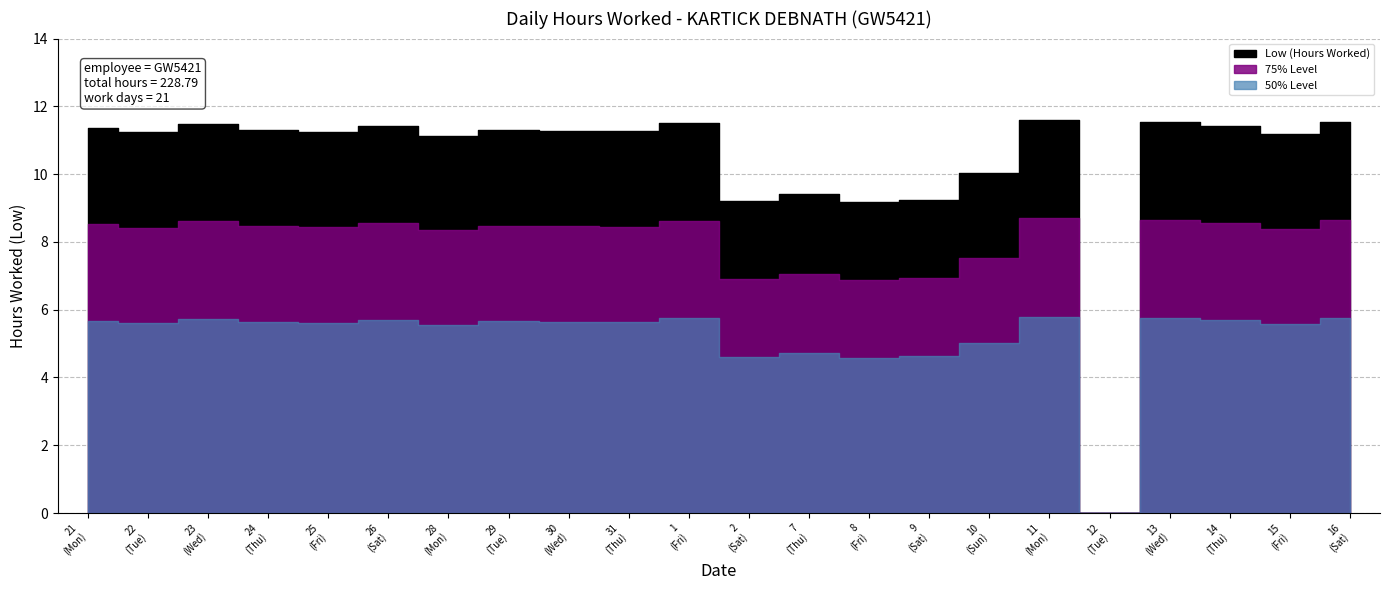

Between 28 and 2, which is larger?

28